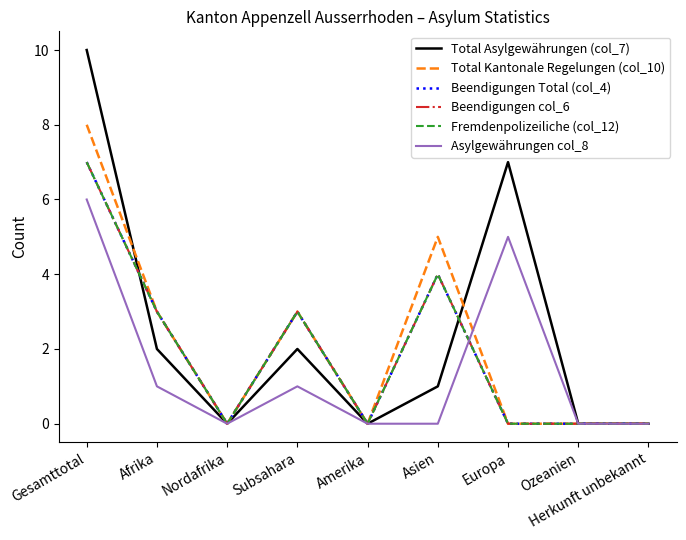

What is the total value across all series at Afrika?

15